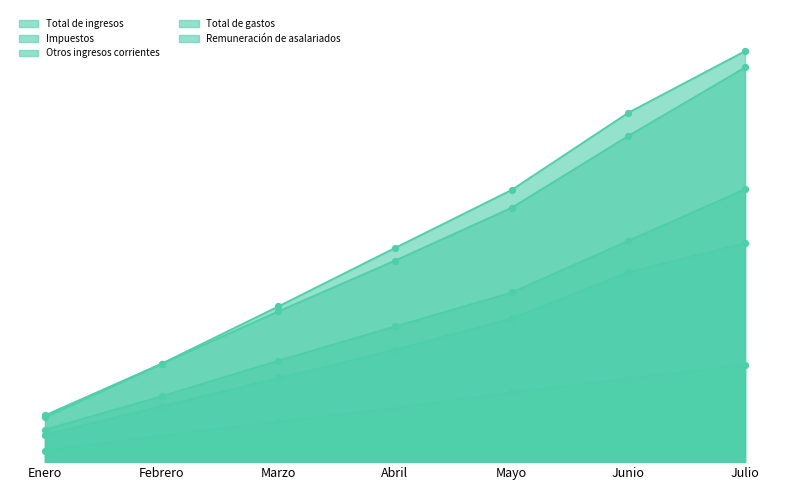

Which series reaches the minimum Y coordinate?

Impuestos